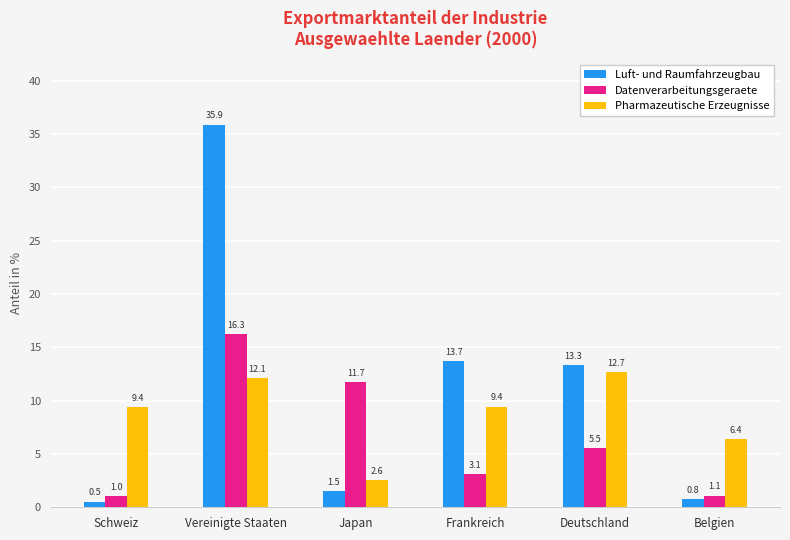

How many data points in Datenverarbeitungsgeraete are above 5?

3